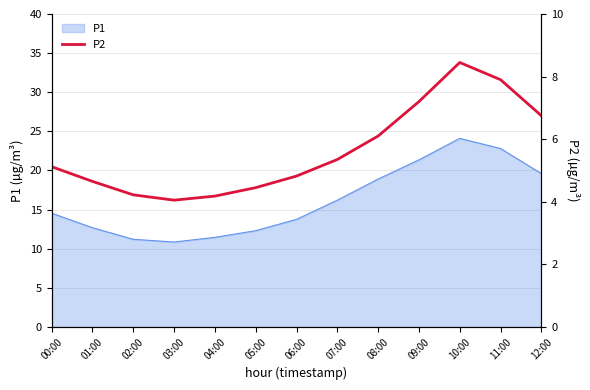

Which category has the lowest value across all series?

03:00